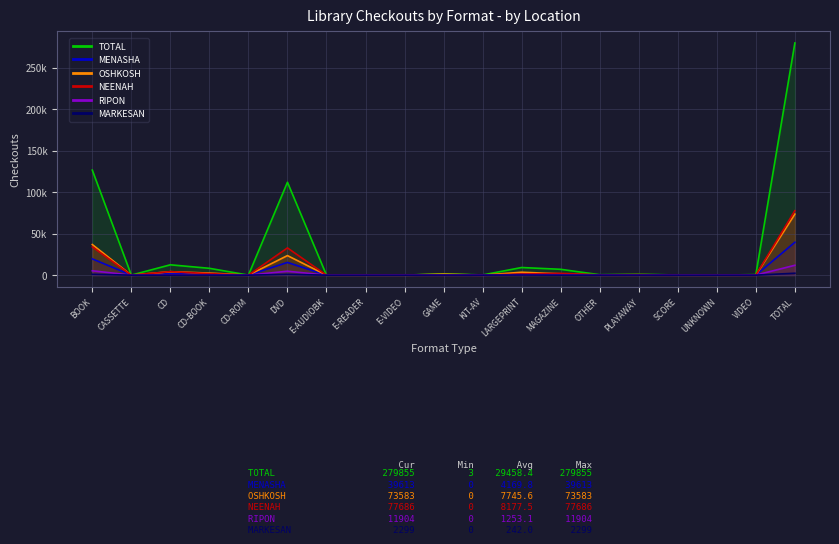

The value of RIPON at MAGAZINE is 711. True or false?

False